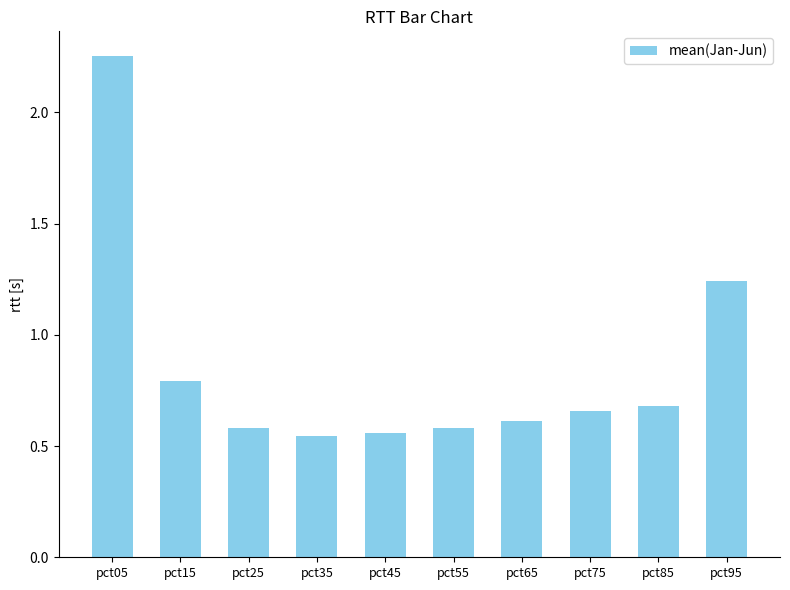

Which label corresponds to the largest value in the chart?

pct05